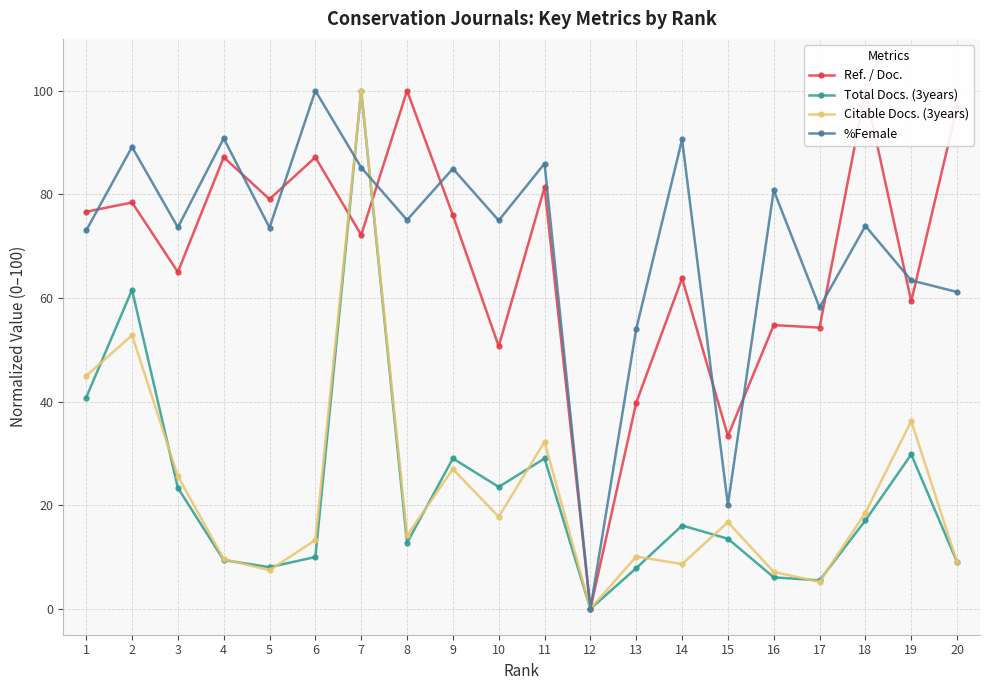

Between which two adjacent categories do Ref. / Doc. and %Female first intersect?

1 and 2